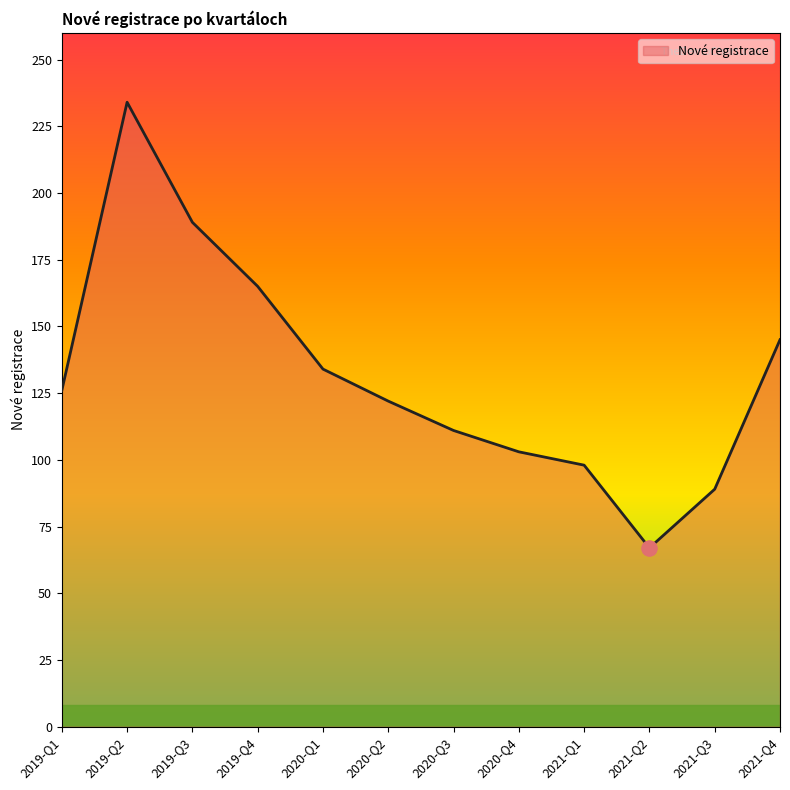

What is the ratio of the value at 2020-Q3 to the value at 2019-Q2?

0.5